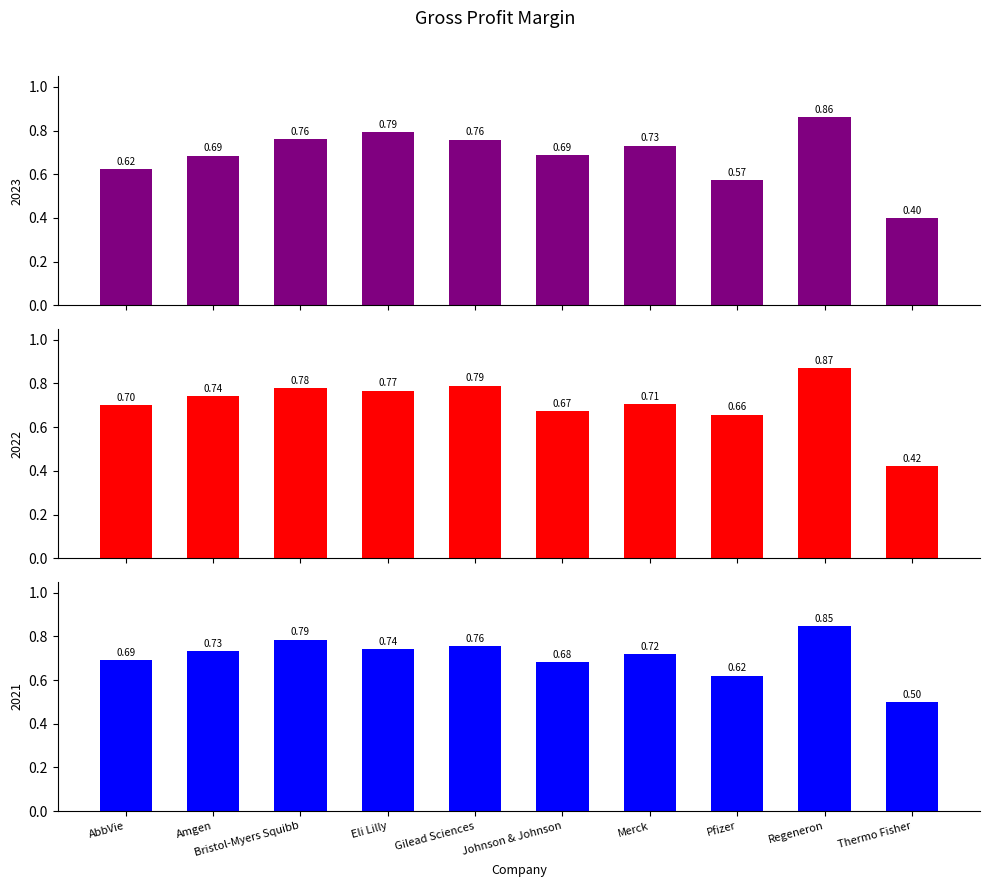

What are all the series names shown in the legend?

2023, 2022, 2021